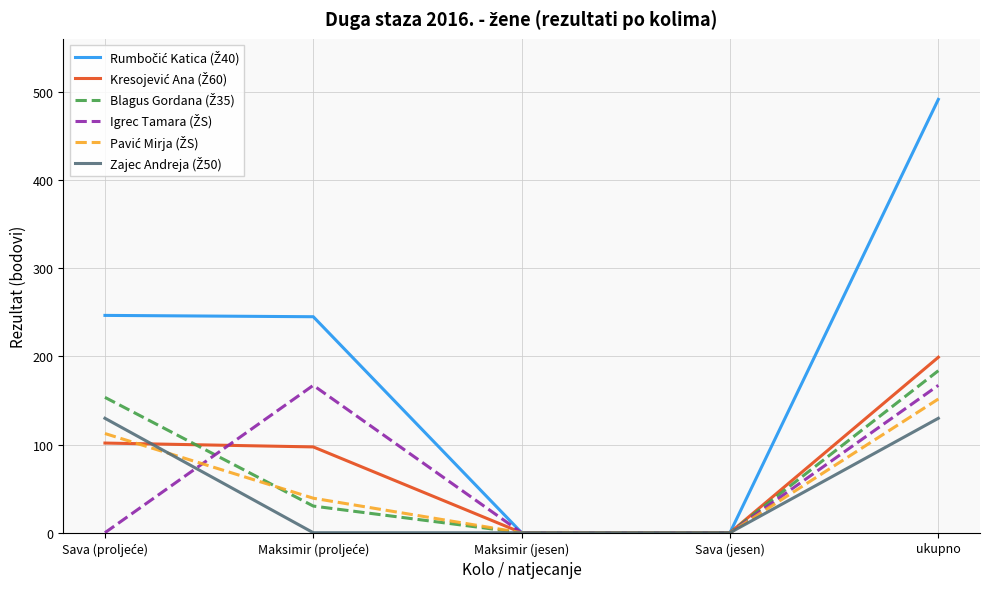

What is the difference between the highest and lowest values at ukupno?

361.6